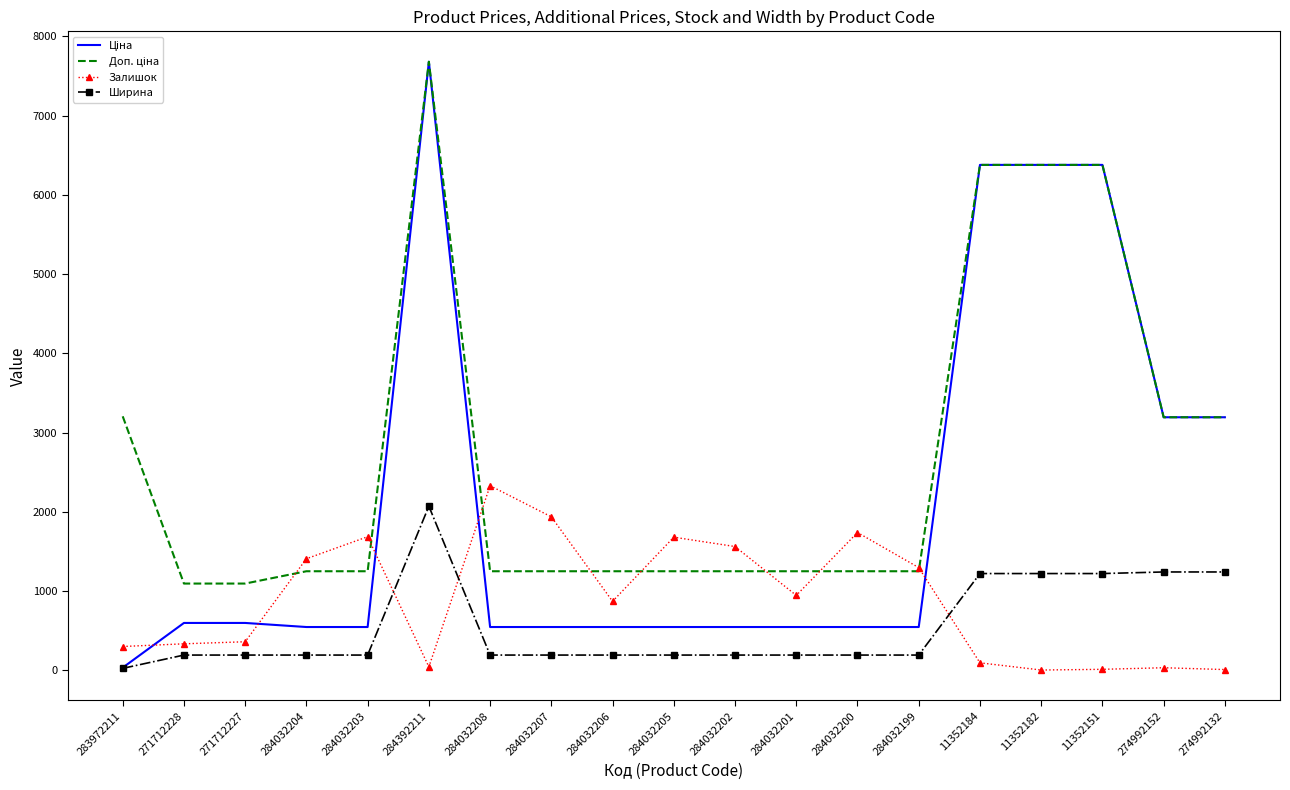

At which category is the sum across all series the highest?

284392211